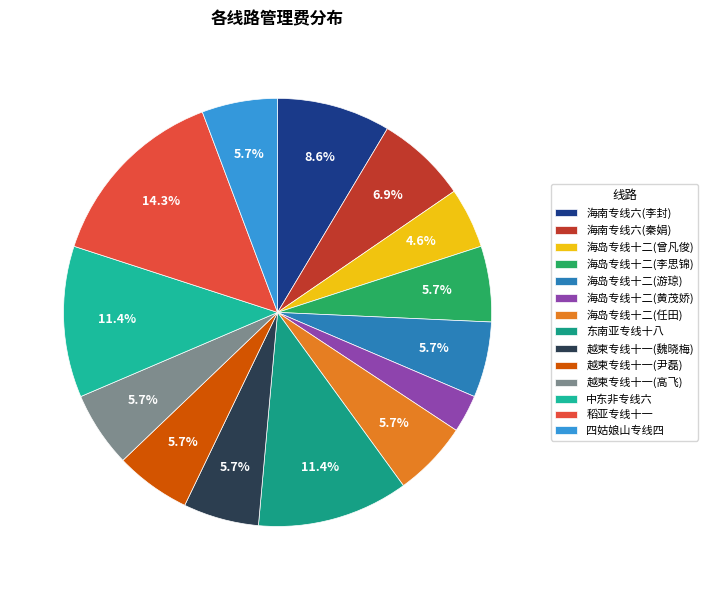

Which has a higher value, 稻亚专线十一 or 海岛专线十二(李思锦)?

稻亚专线十一